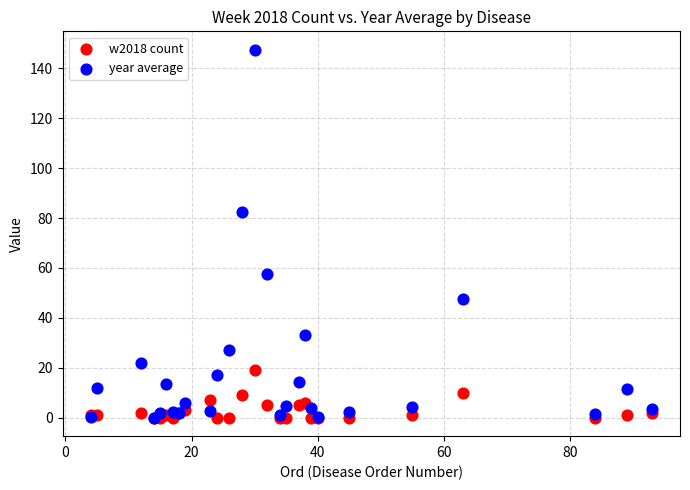

In the year average series, what Y value is closest to 73?

82.4